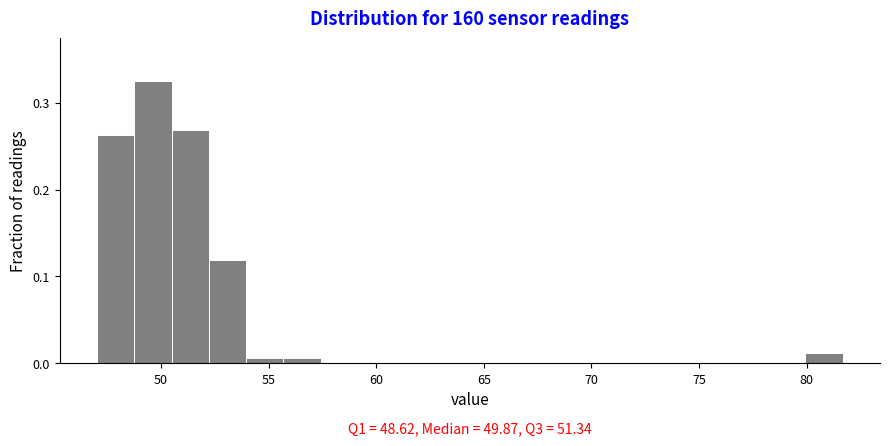

Read against the x-axis, roughly where is the centre of the tallest bar?

49.5